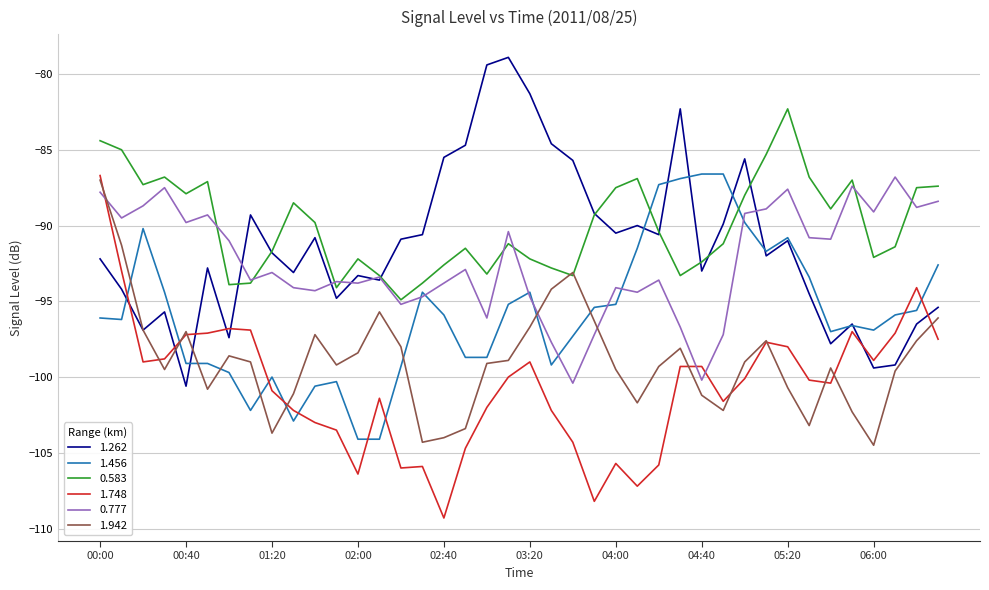

What is the lowest value of the 1.456 series?

-104.1